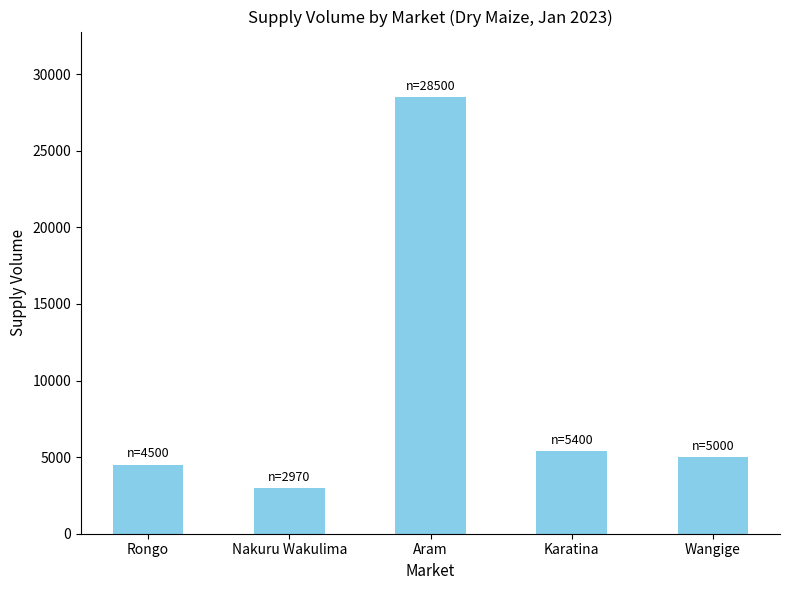

Between Nakuru Wakulima and Wangige, which is larger?

Wangige